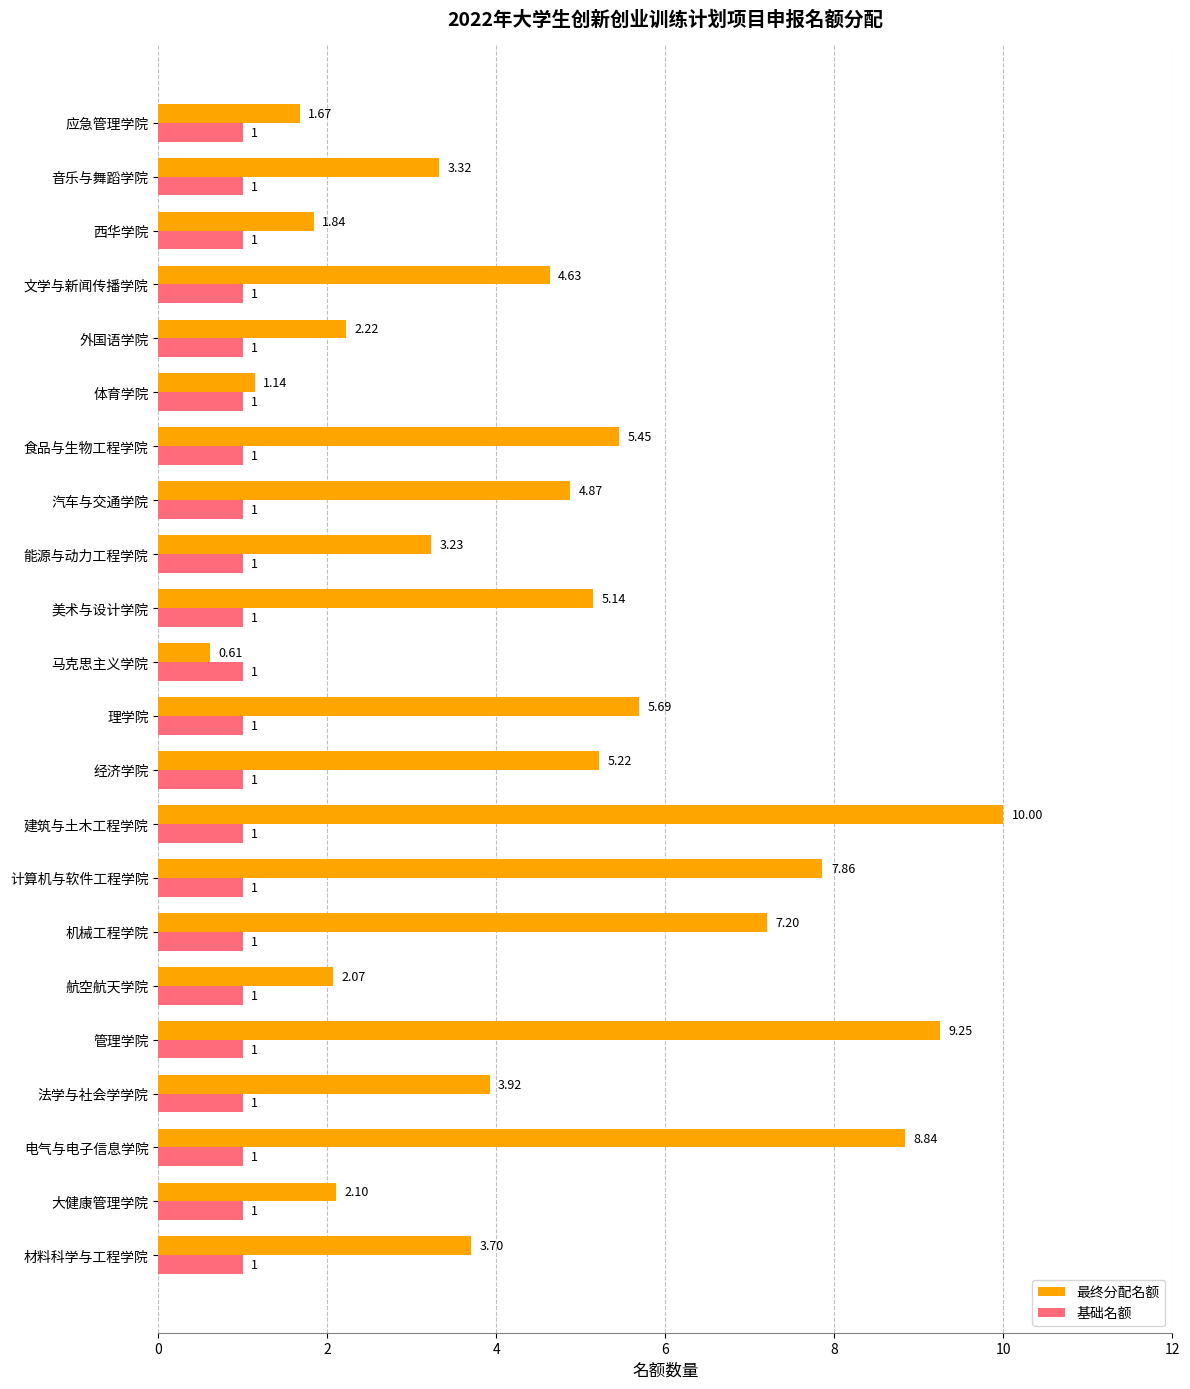

How many data points does each series have?

22